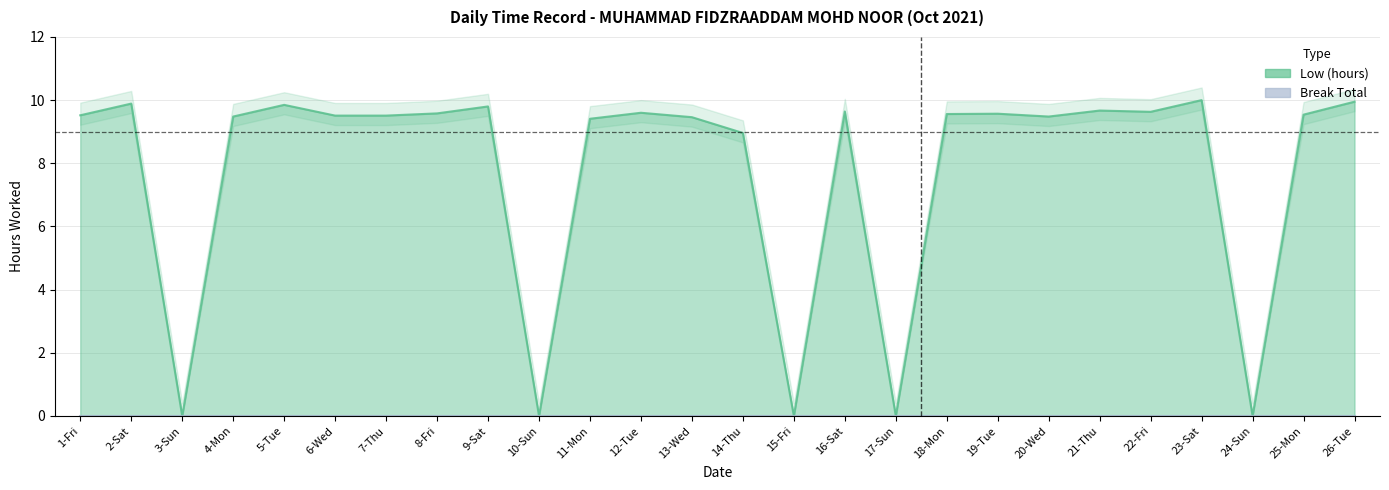

What is the value of the 19th point from the left?

9.6